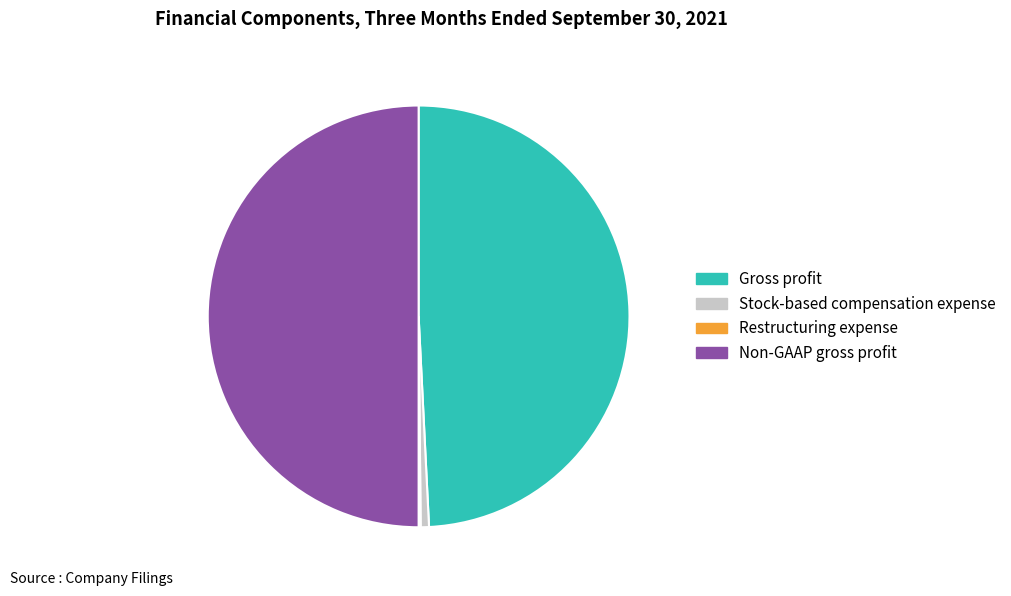

Between Stock-based compensation expense and Gross profit, which is larger?

Gross profit